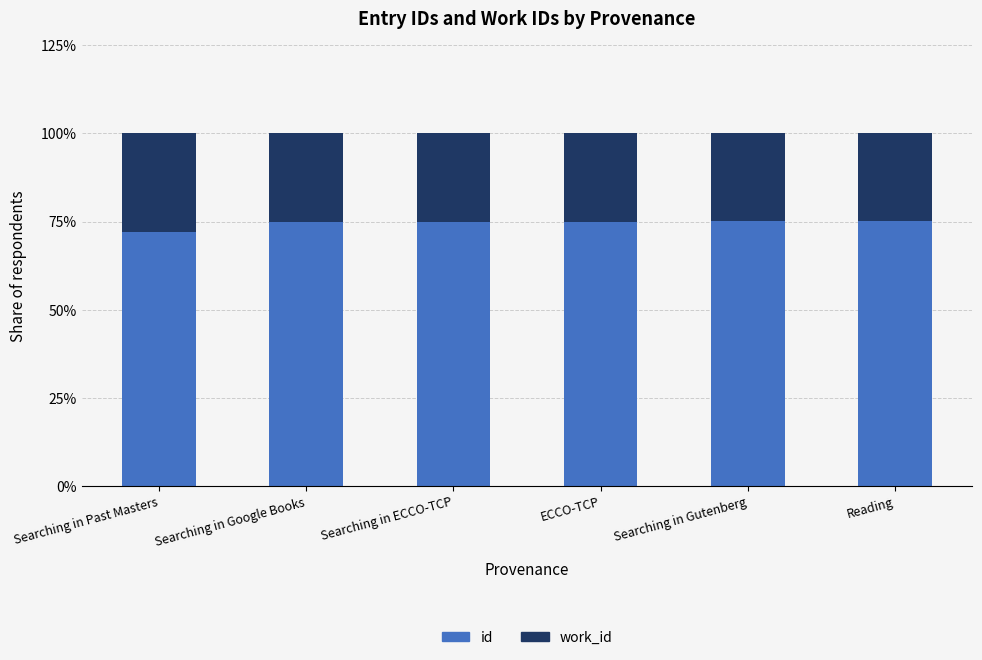

How many data points does each series have?

6